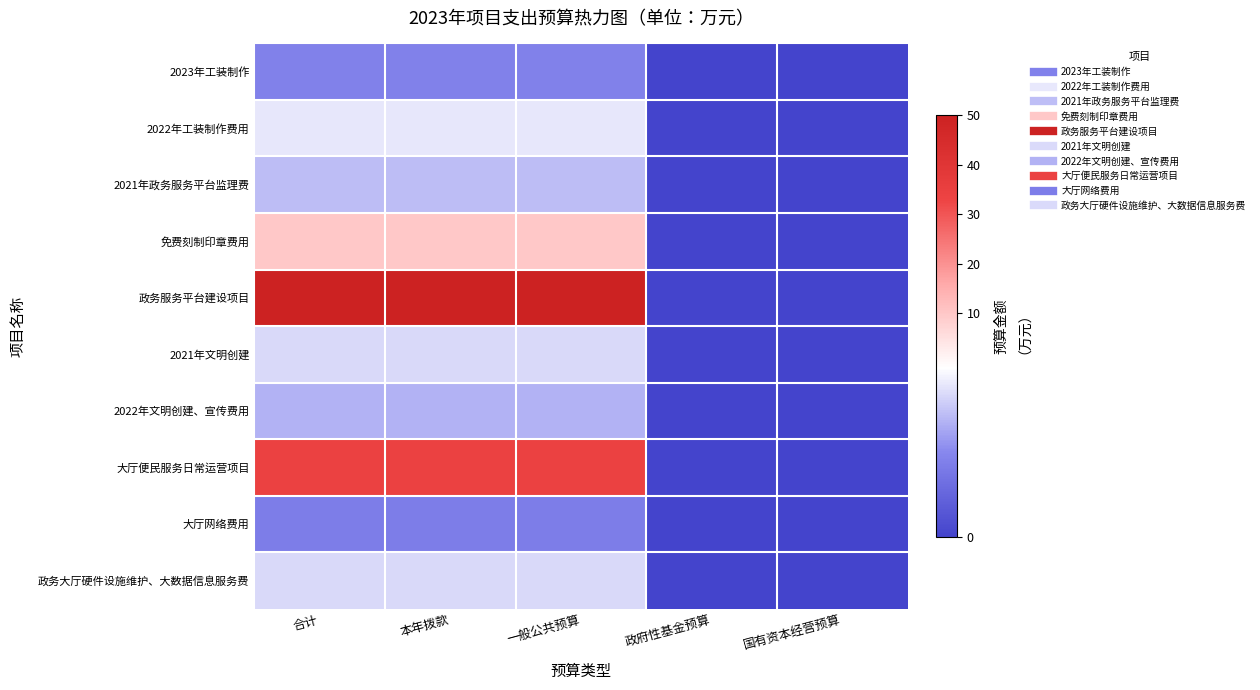

Reading right to left, extract all data points from this chart.

2023年工装制作: 国有资本经营预算=0.0	政府性基金预算=0.0	一般公共预算=2.7	本年拨款=2.7	合计=2.7
2022年工装制作费用: 国有资本经营预算=0.0	政府性基金预算=0.0	一般公共预算=5.3	本年拨款=5.3	合计=5.3
2021年政务服务平台监理费: 国有资本经营预算=0.0	政府性基金预算=0.0	一般公共预算=4.3	本年拨款=4.3	合计=4.3
免费刻制印章费用: 国有资本经营预算=0.0	政府性基金预算=0.0	一般公共预算=10.0	本年拨款=10.0	合计=10.0
政务服务平台建设项目: 国有资本经营预算=0.0	政府性基金预算=0.0	一般公共预算=50.0	本年拨款=50.0	合计=50.0
2021年文明创建: 国有资本经营预算=0.0	政府性基金预算=0.0	一般公共预算=5.0	本年拨款=5.0	合计=5.0
2022年文明创建、宣传费用: 国有资本经营预算=0.0	政府性基金预算=0.0	一般公共预算=4.0	本年拨款=4.0	合计=4.0
大厅便民服务日常运营项目: 国有资本经营预算=0.0	政府性基金预算=0.0	一般公共预算=34.2	本年拨款=34.2	合计=34.2
大厅网络费用: 国有资本经营预算=0.0	政府性基金预算=0.0	一般公共预算=2.5	本年拨款=2.5	合计=2.5
政务大厅硬件设施维护、大数据信息服务费: 国有资本经营预算=0.0	政府性基金预算=0.0	一般公共预算=5.0	本年拨款=5.0	合计=5.0